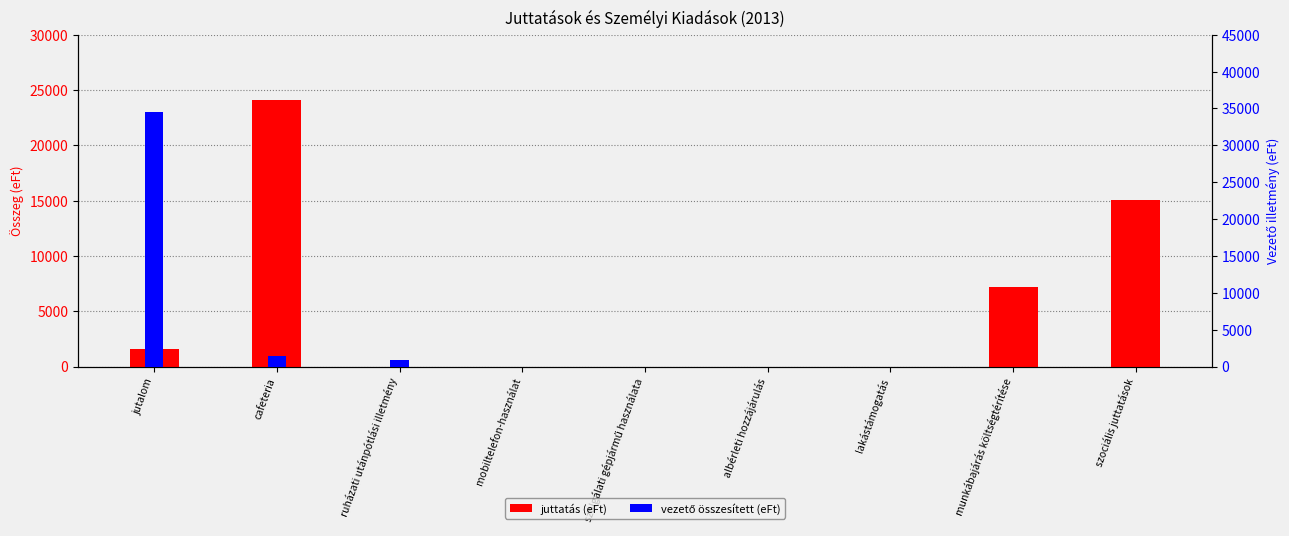

At which category is the sum across all series the highest?

jutalom